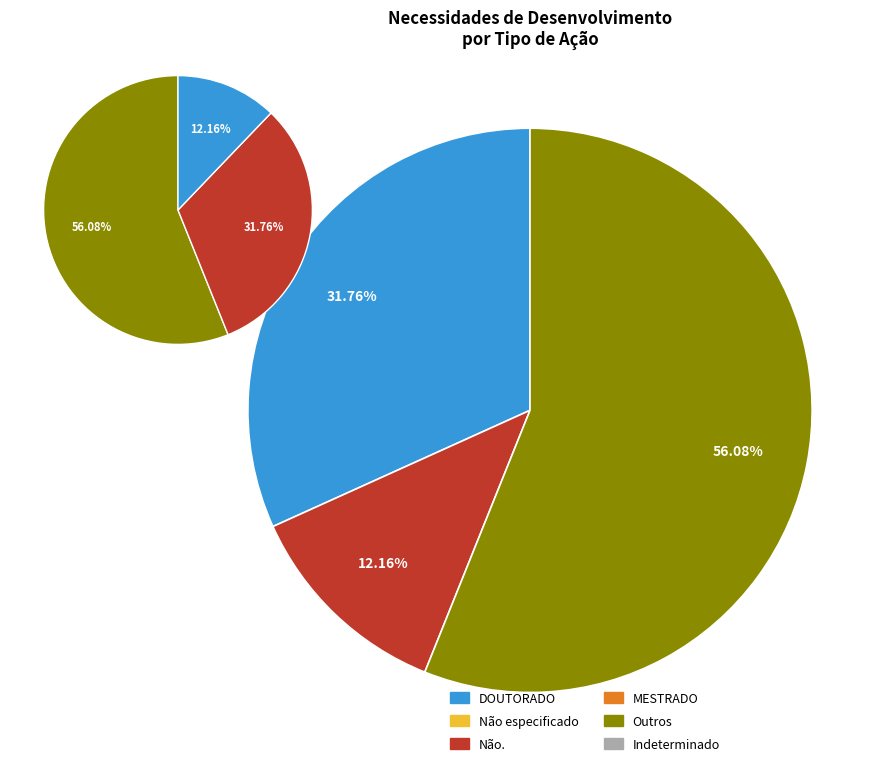

Between Não. and DOUTORADO, which is larger?

Não.